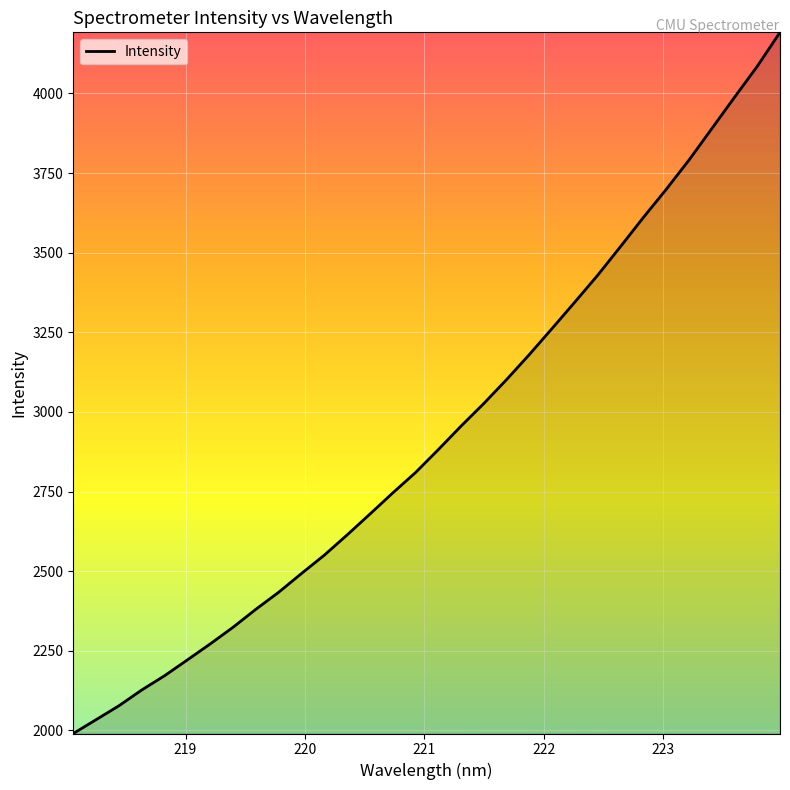

What is the maximum value shown in the chart?

4191.8